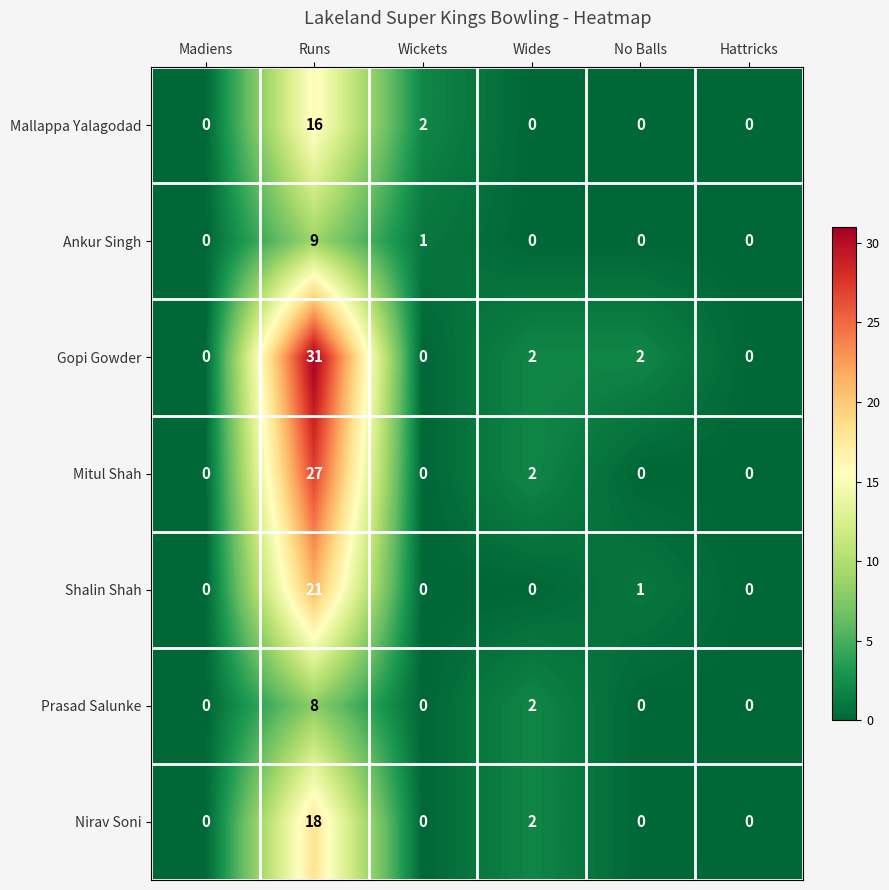

Which series has the largest total across all categories?

Gopi Gowder